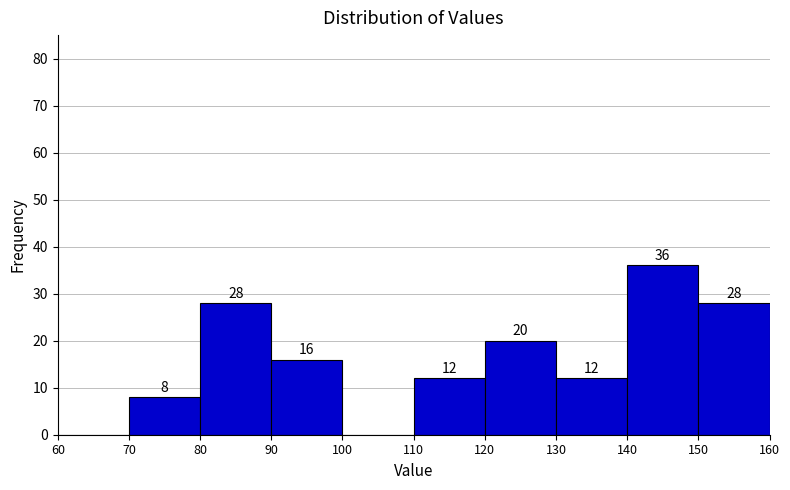

Which range on the x-axis has the tallest bar?

140 to 150